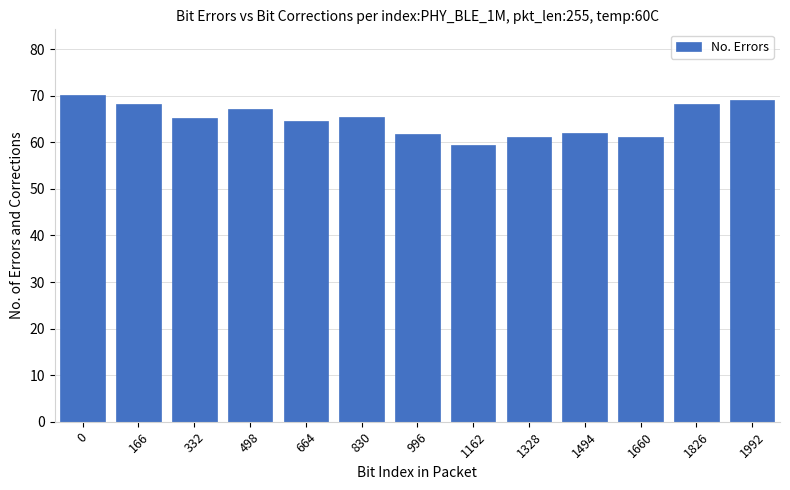

Between 1660 and 498, which is larger?

498